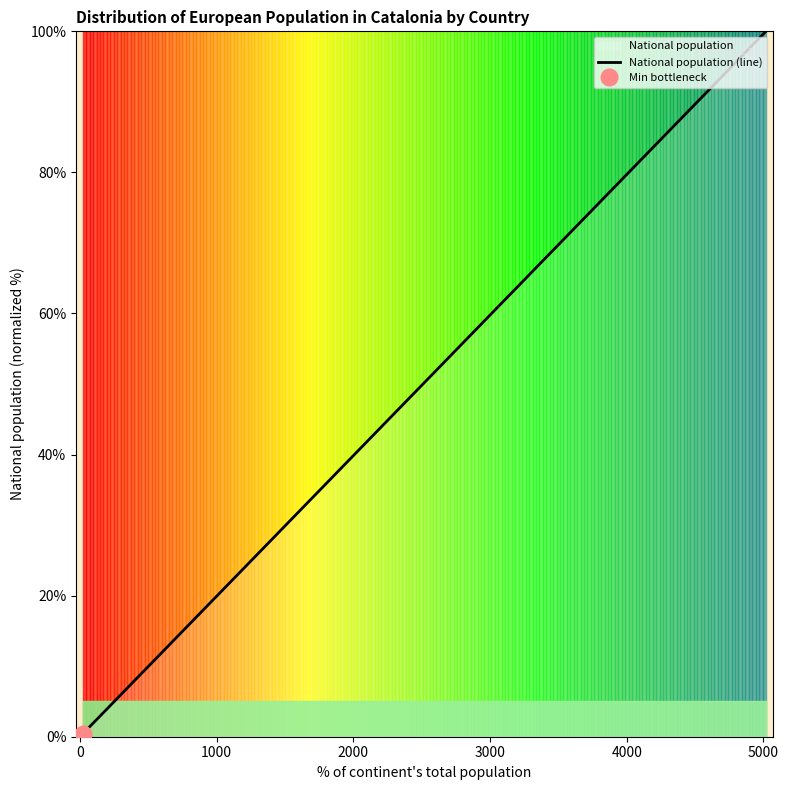

Reading right to left, what are all the values shown in this chart?

100.0	67.9	18.2	3.1	1.3	1.0	1.0	0.8	0.8	0.6	0.6	0.5	0.5	0.5	0.5	0.4